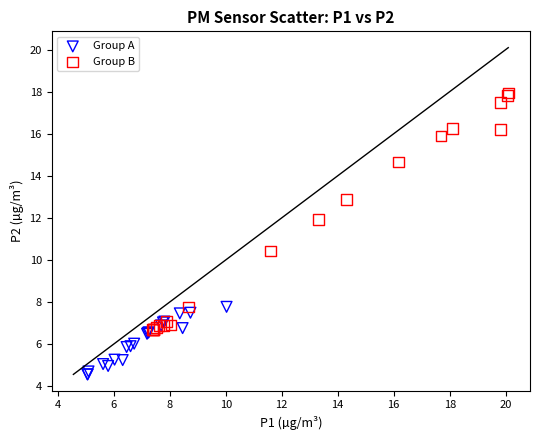

Which series contains the lowest Y value?

Group A